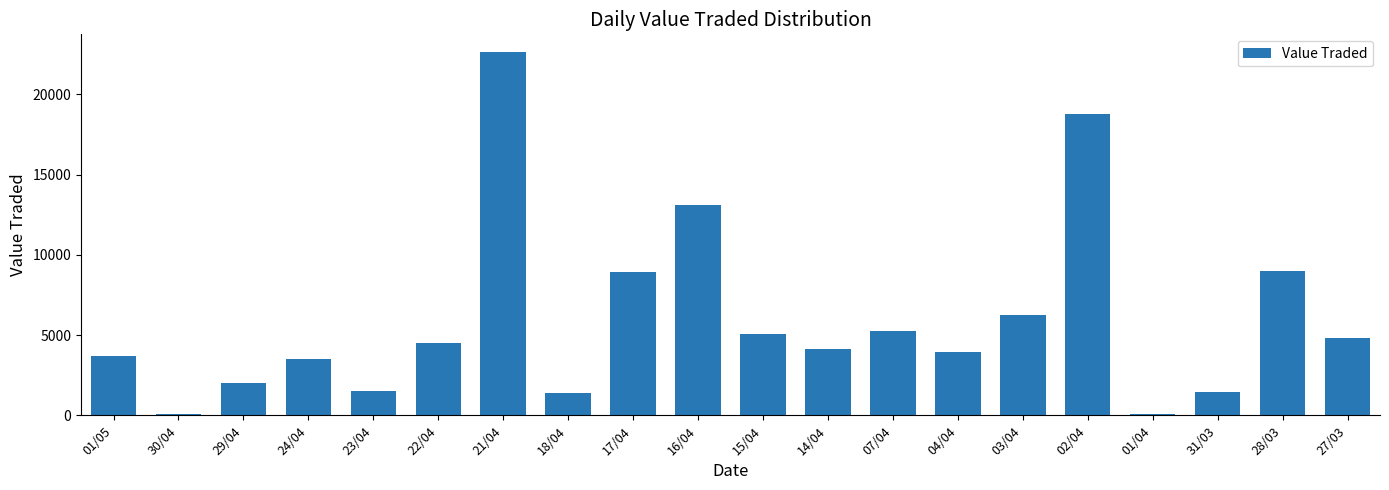

How many bars are there in total?

20